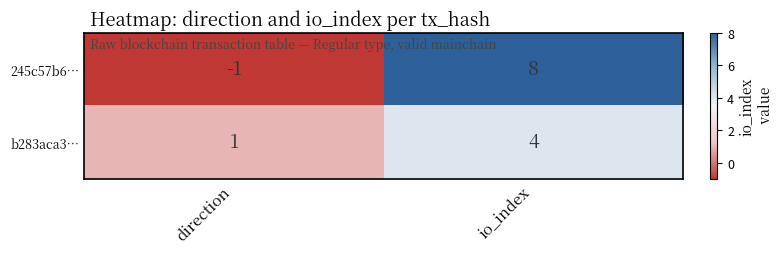

Is it true that 245c57b6… equals -2 at direction?

False